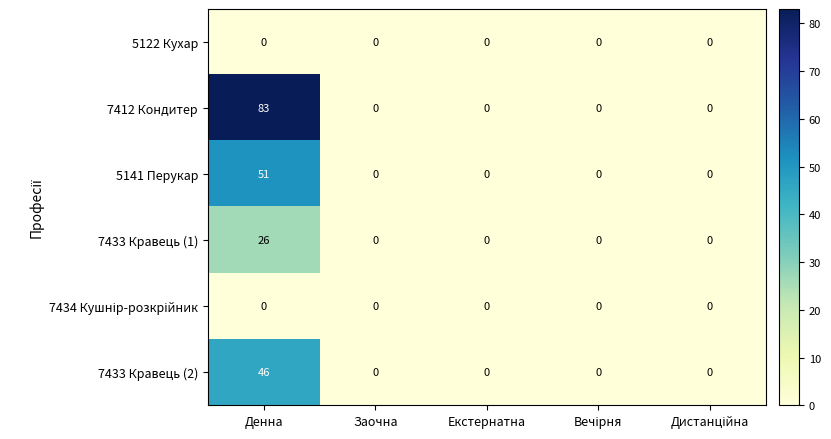

At how many categories does at least one series exceed 1?

1